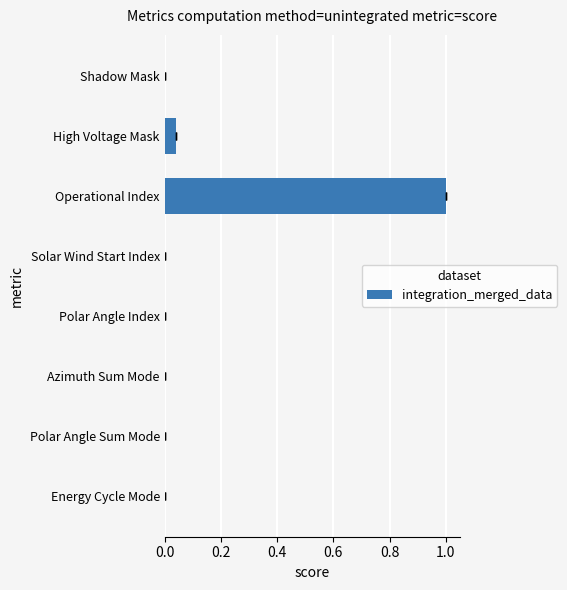

Are the bars horizontal?

Yes